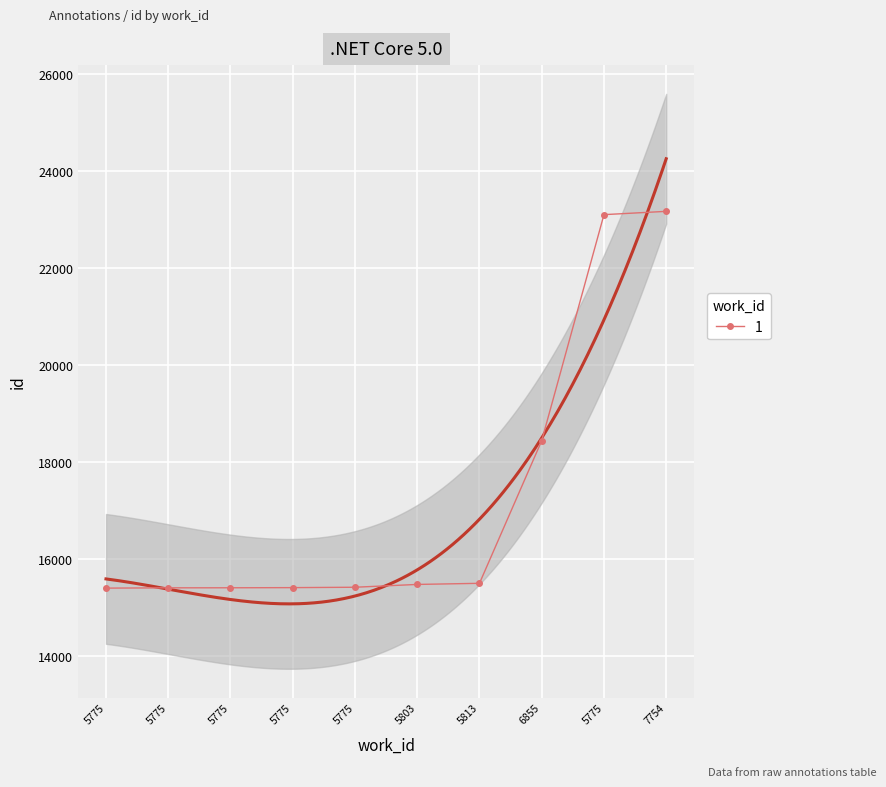

Reading left to right, transcribe all the data shown in this chart.

15395	15401	15402	15405	15413	15471	15494	18434	23092	23160